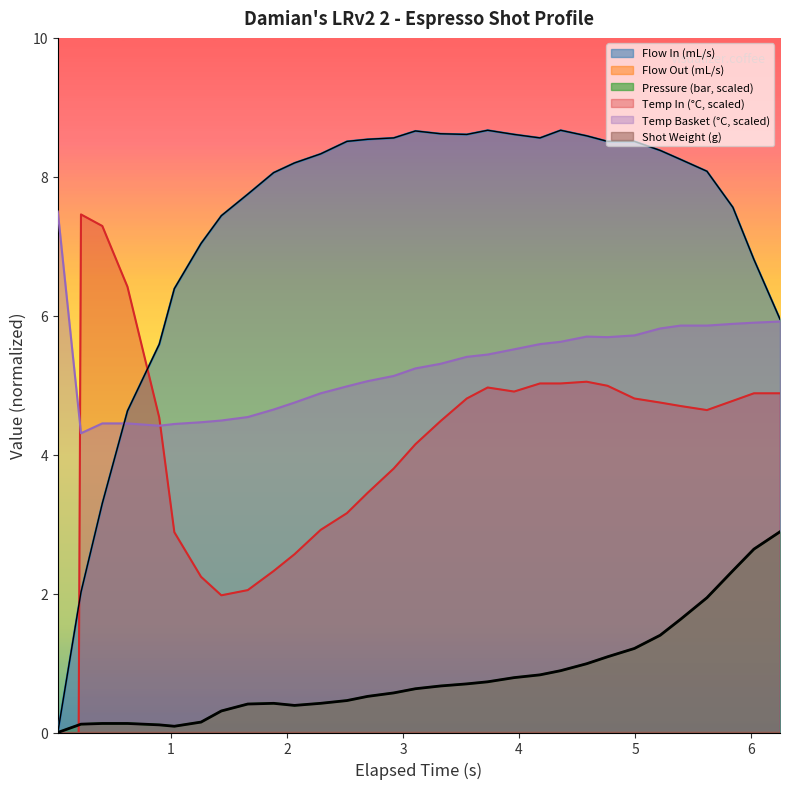

Which series has the largest range (max minus min)?

water_temperature_in